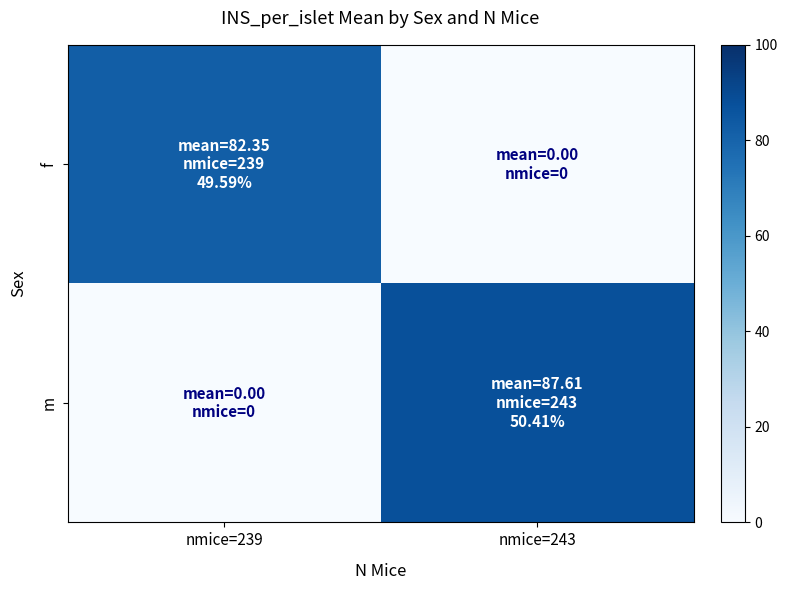

Reading left to right, transcribe all the data shown in this chart.

f: nmice=239=82.3	nmice=243=0.0
m: nmice=239=0.0	nmice=243=87.6